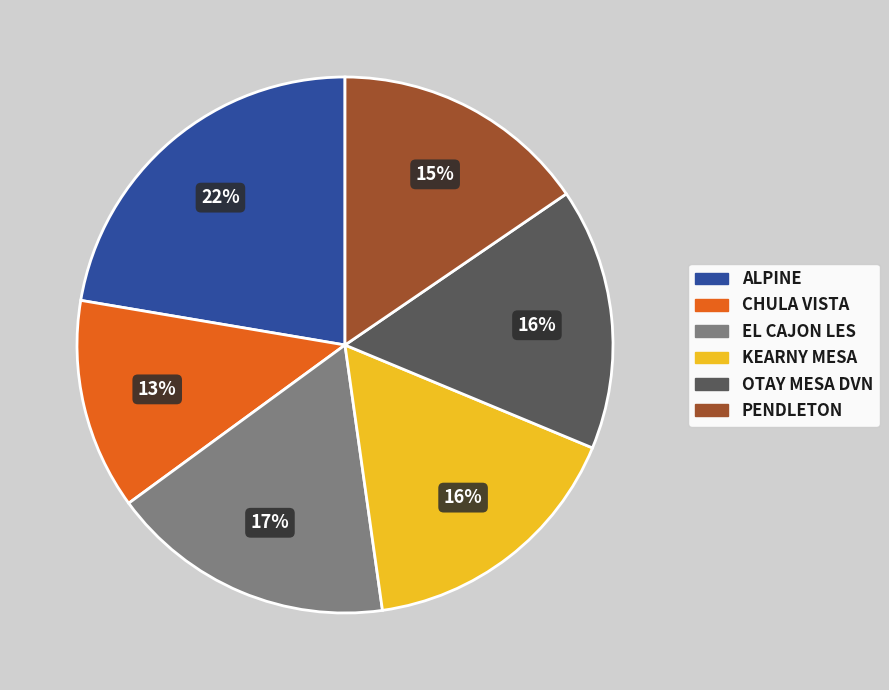

How many slices are in this pie chart?

6